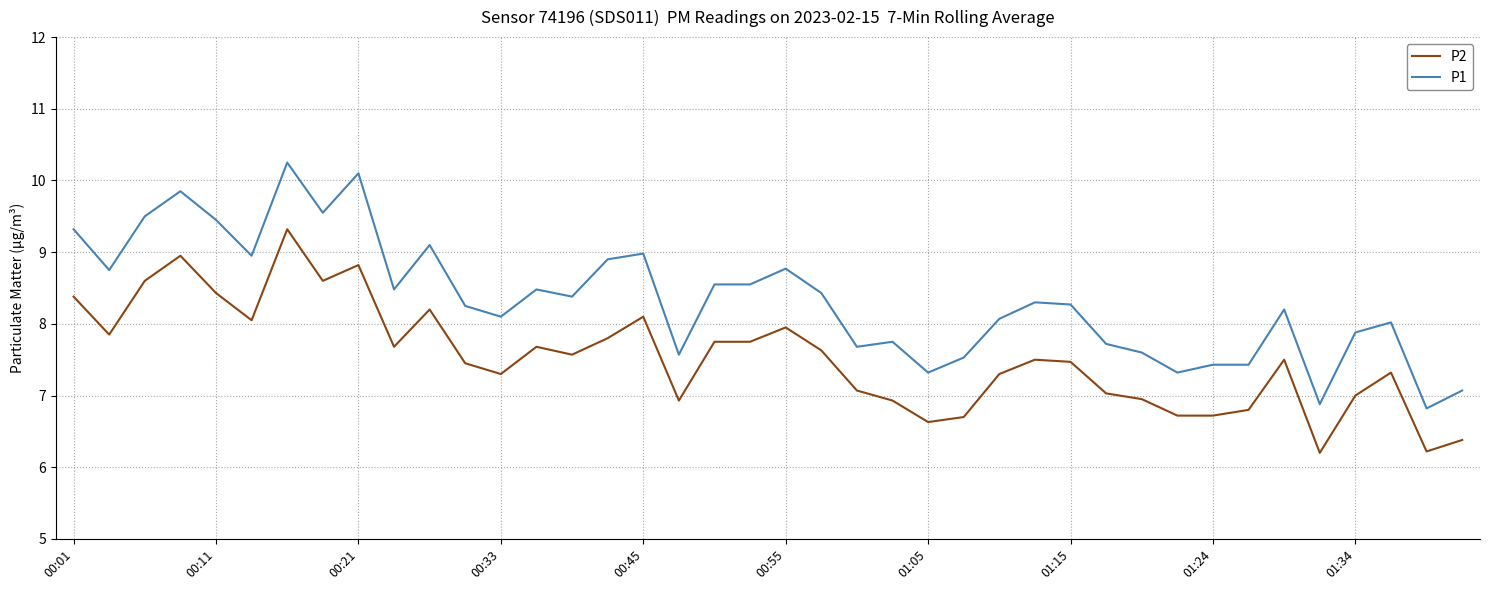

True or false: P2 and P1 intersect in this chart.

False